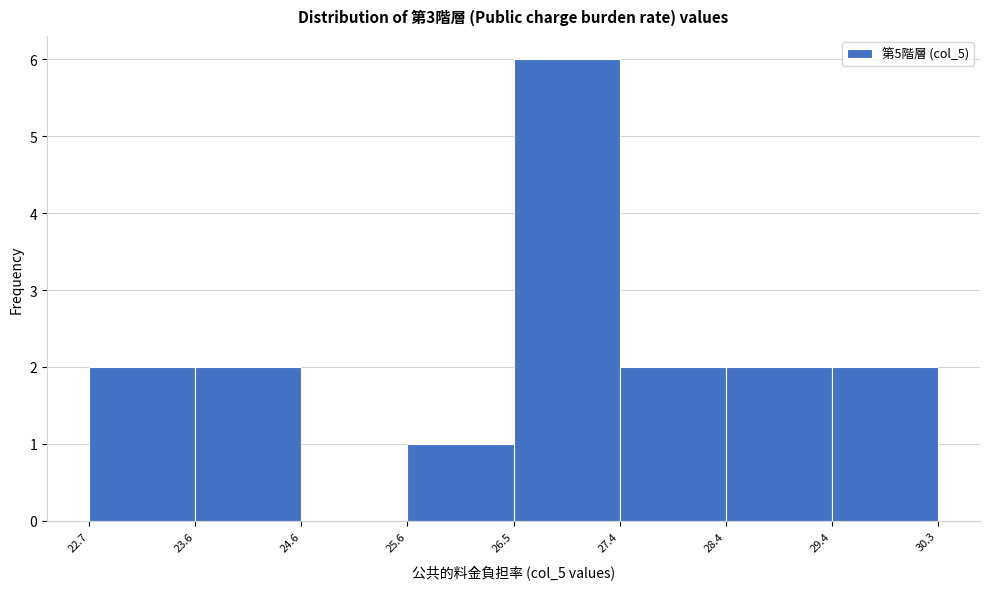

Reading left to right, list every bar in this chart as the range it spans on the x-axis followed by its height. The values are not printed on the chart, so give them approximately, as read against the axis.

22.7 to 23.6: 2
23.6 to 24.6: 2
24.6 to 25.6: 0
25.6 to 26.5: 1
26.5 to 27.4: 6
27.4 to 28.4: 2
28.4 to 29.4: 2
29.4 to 30.3: 2